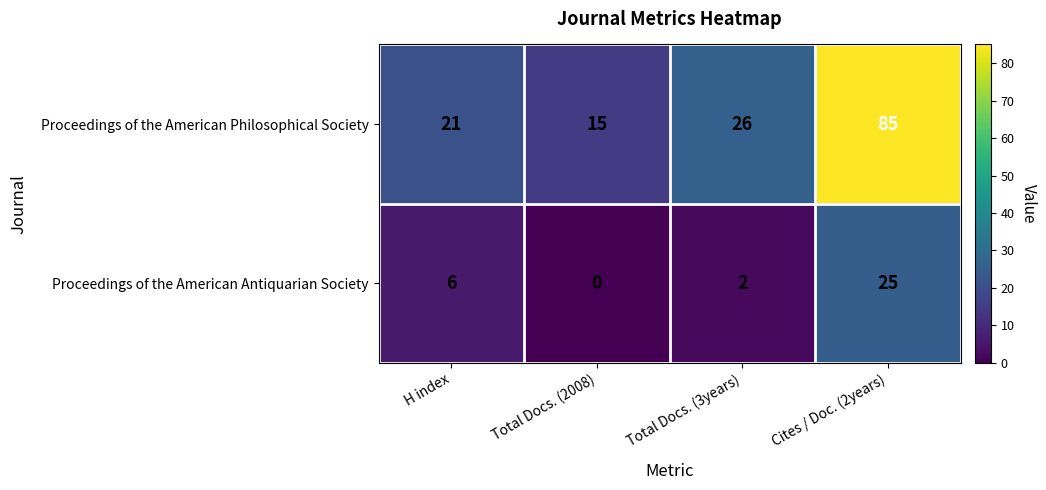

What is the average value of the Proceedings of the American Philosophical Society series?

37